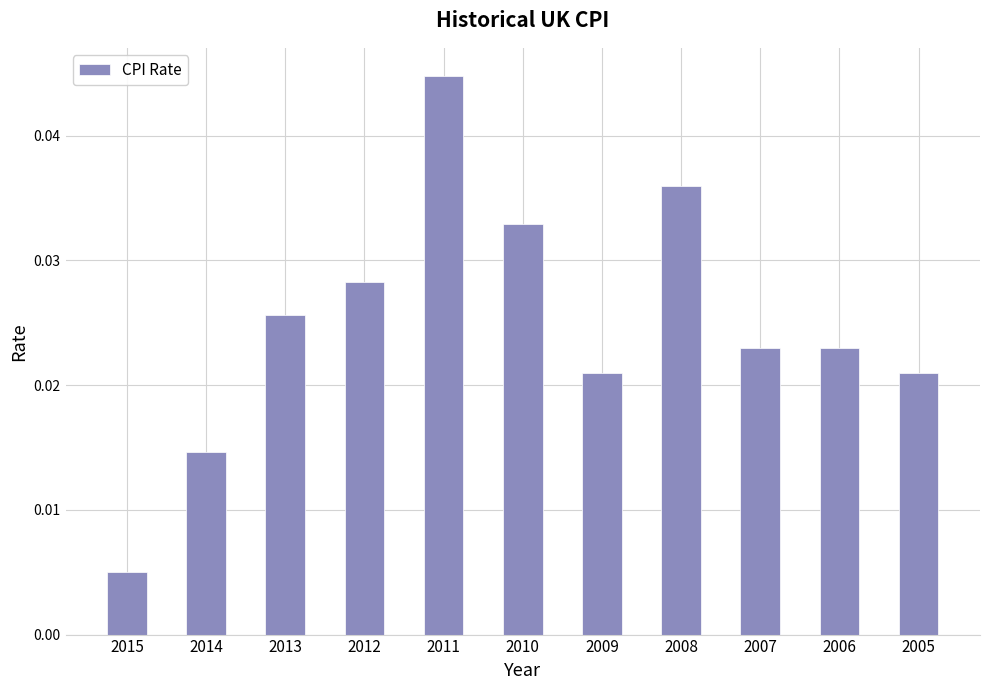

Which has a higher value, 2015 or 2013?

2013